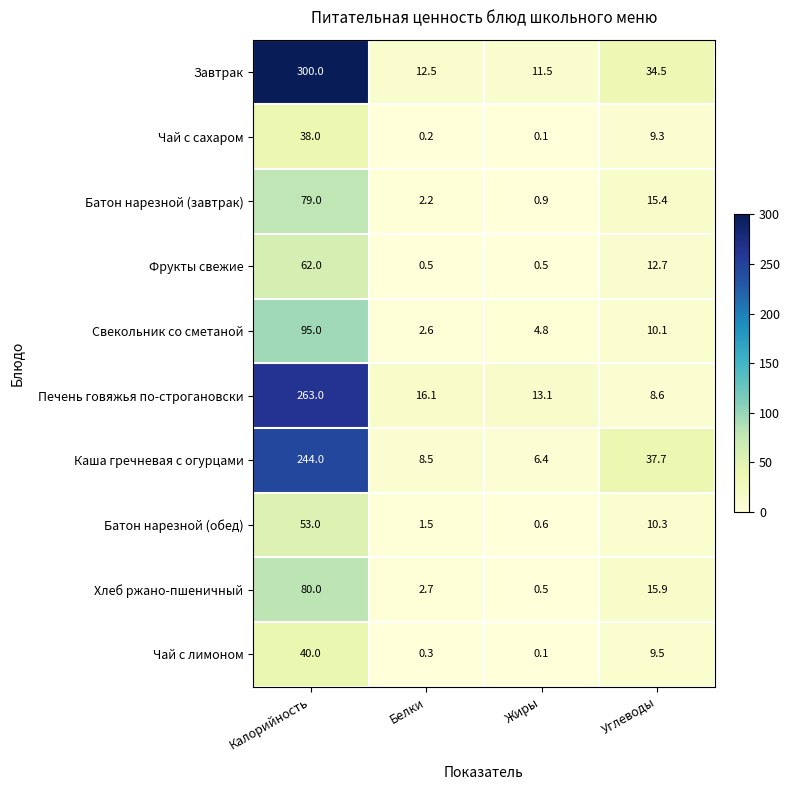

Rank the series by their maximum value, from lowest to highest.

Чай с сахаром, Чай с лимоном, Батон нарезной (обед), Фрукты свежие, Батон нарезной (завтрак), Хлеб ржано-пшеничный, Свекольник со сметаной, Каша гречневая с огурцами, Печень говяжья по-строгановски, Завтрак